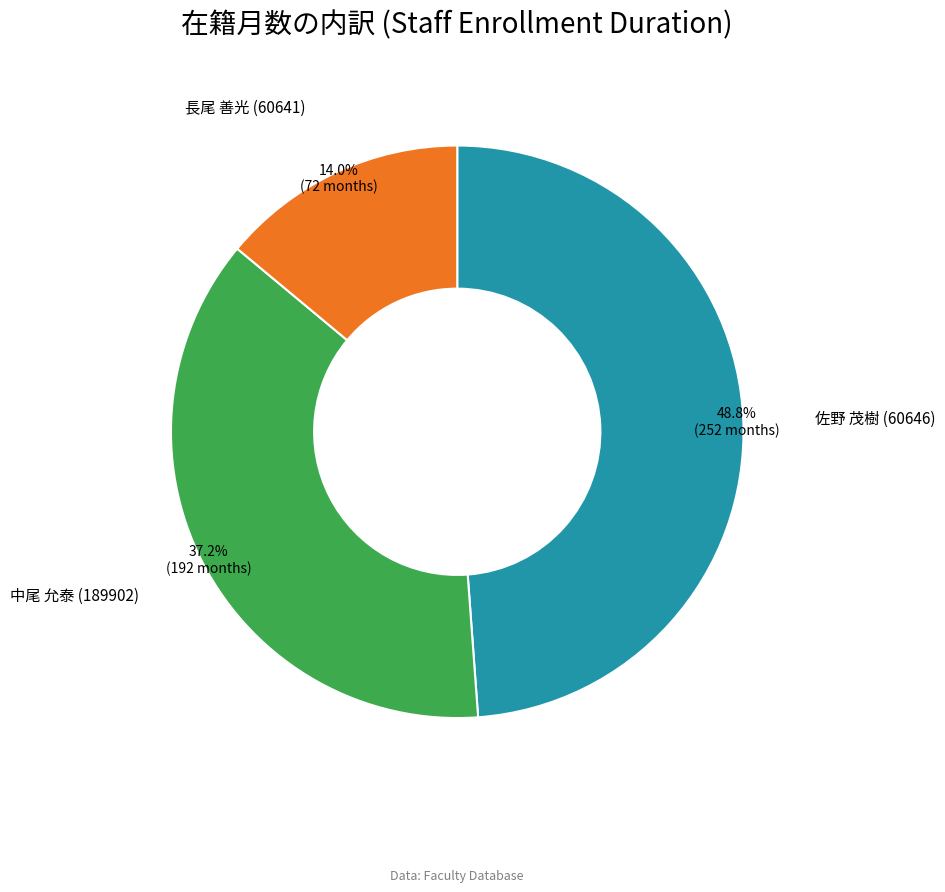

What is the total percentage of 長尾 善光 (60641) and 中尾 允泰 (189902)?

51.2%